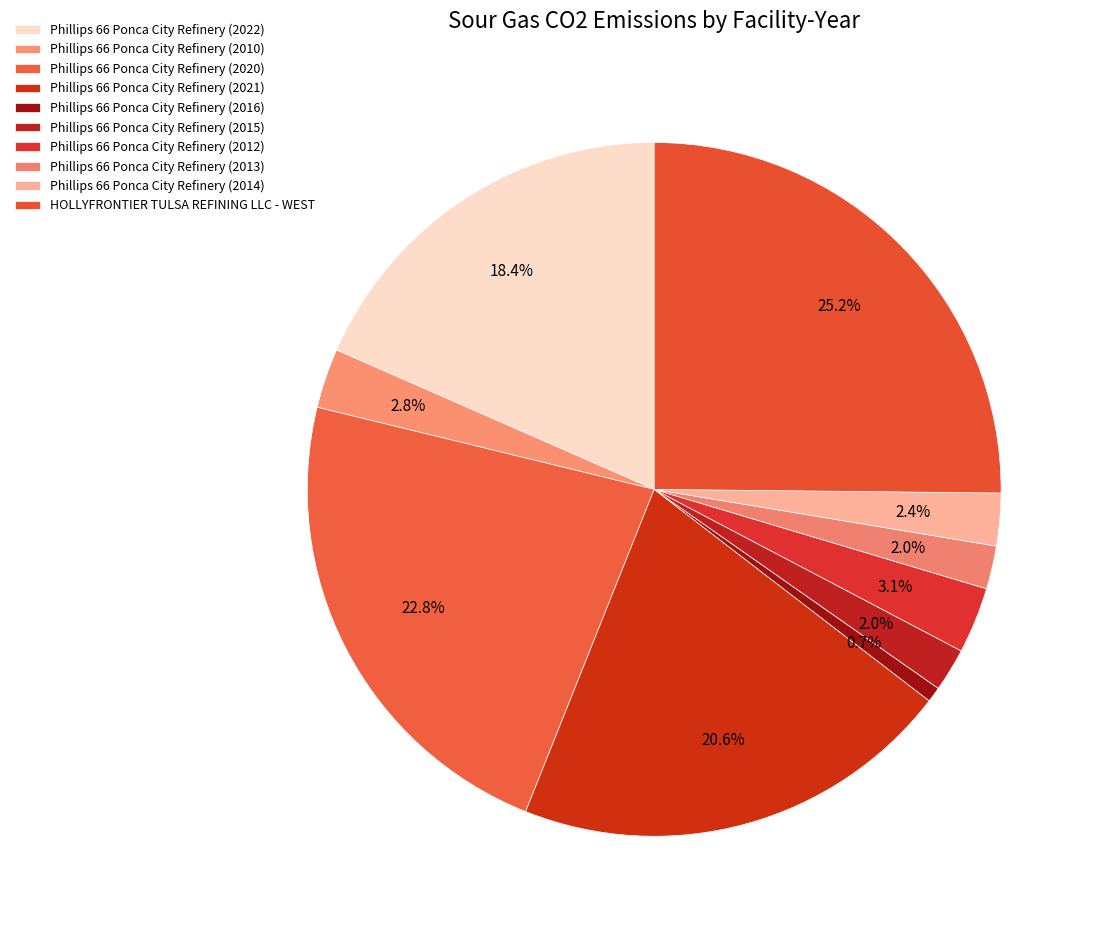

To the nearest percent, what is the difference between the largest and smallest slice percentages?

24%